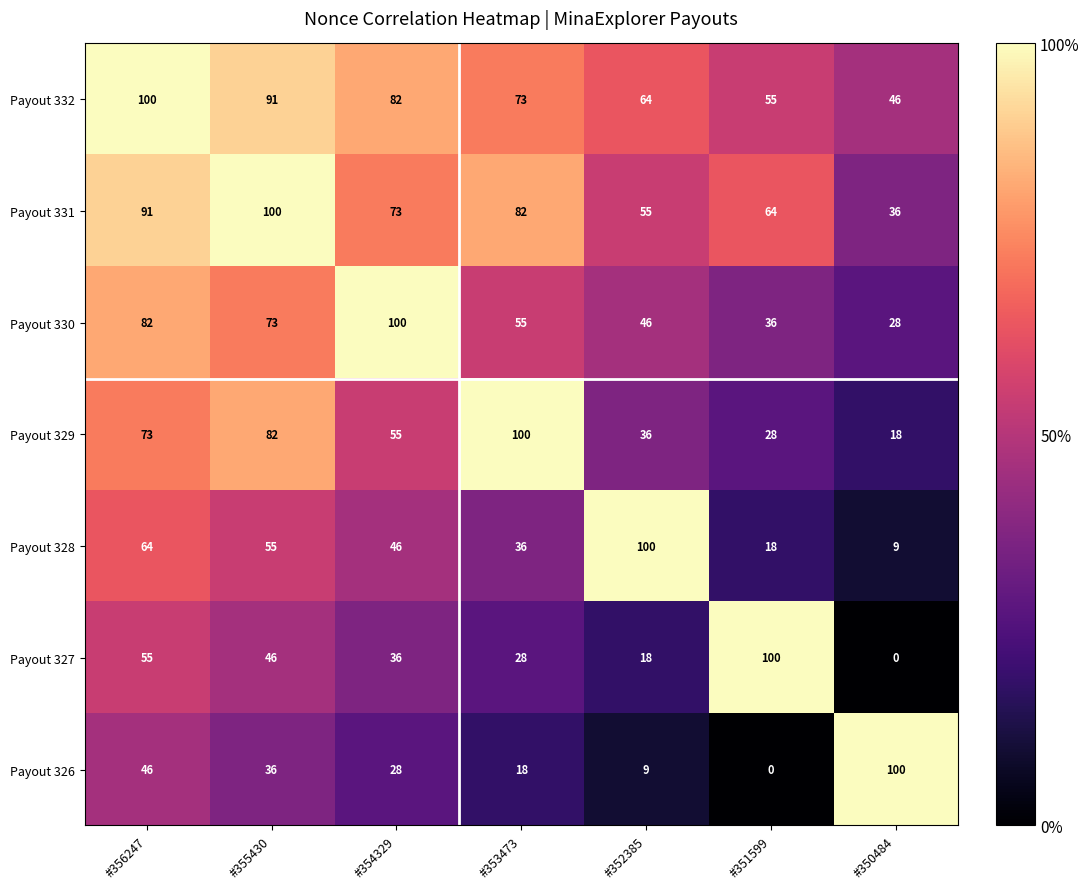

Which series has the largest total across all categories?

Payout 332